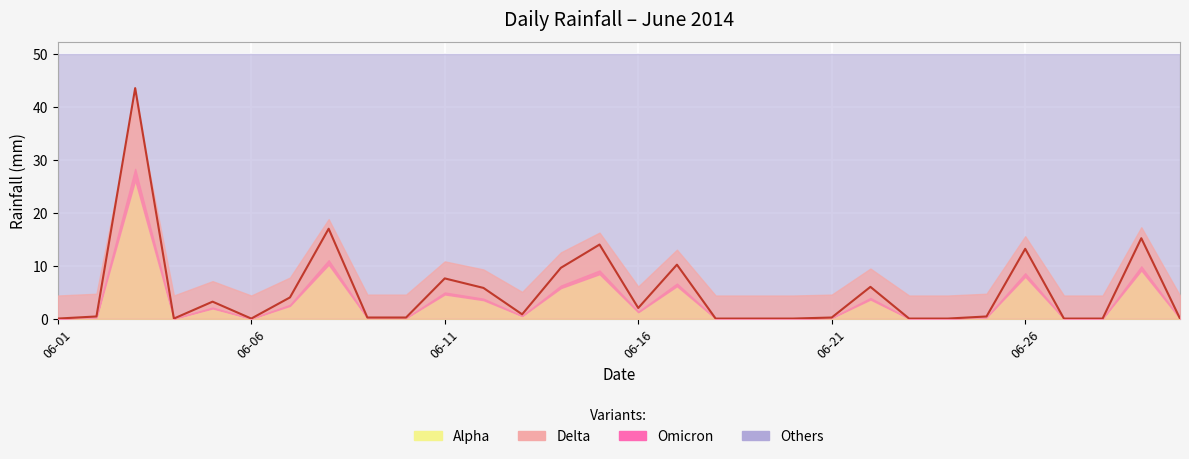

What is the sum of the values at 2014-06-08 and 2014-06-26?

30.2